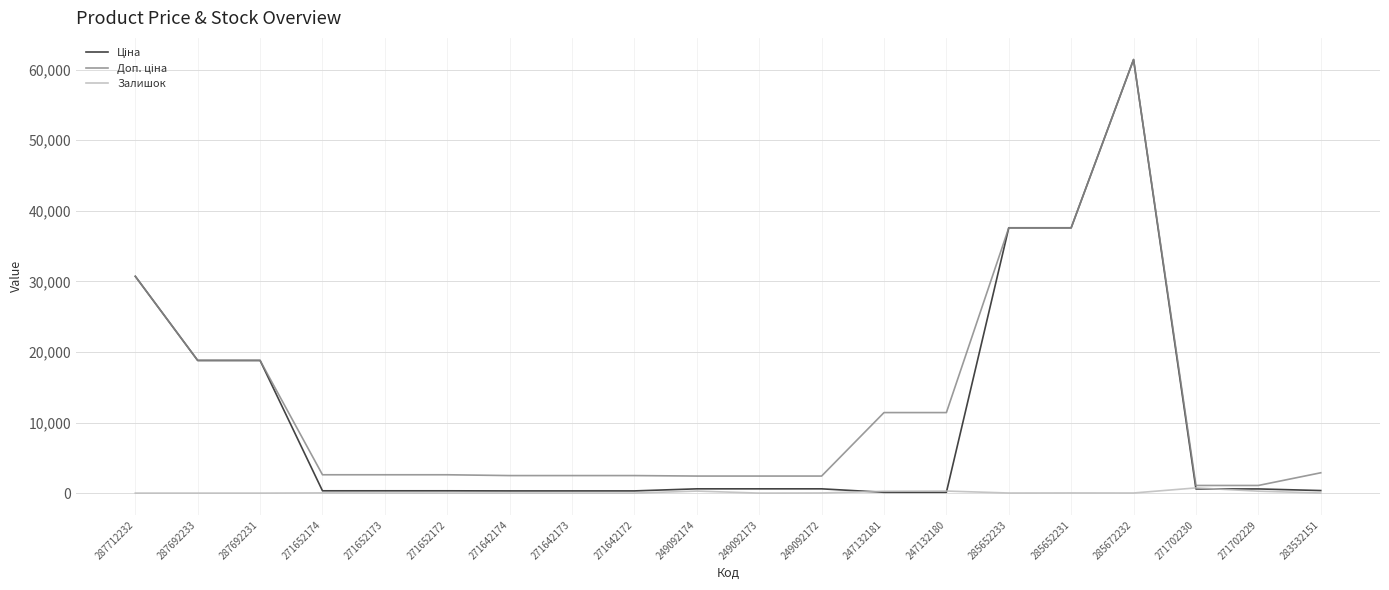

At which category is the sum across all series the highest?

285672232